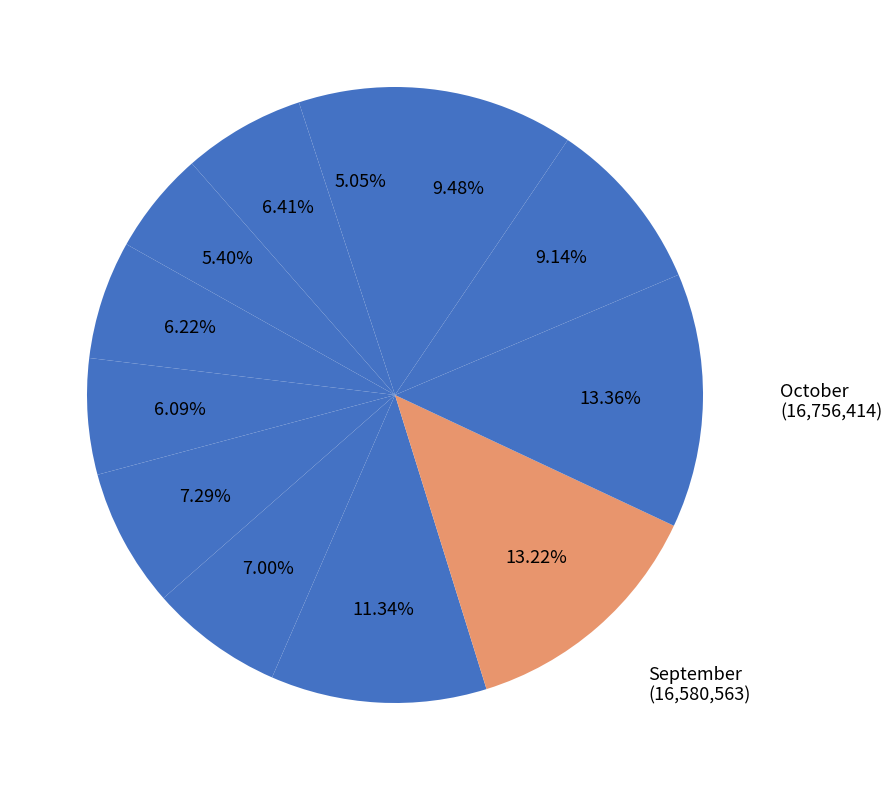

How many slices are in this pie chart?

12